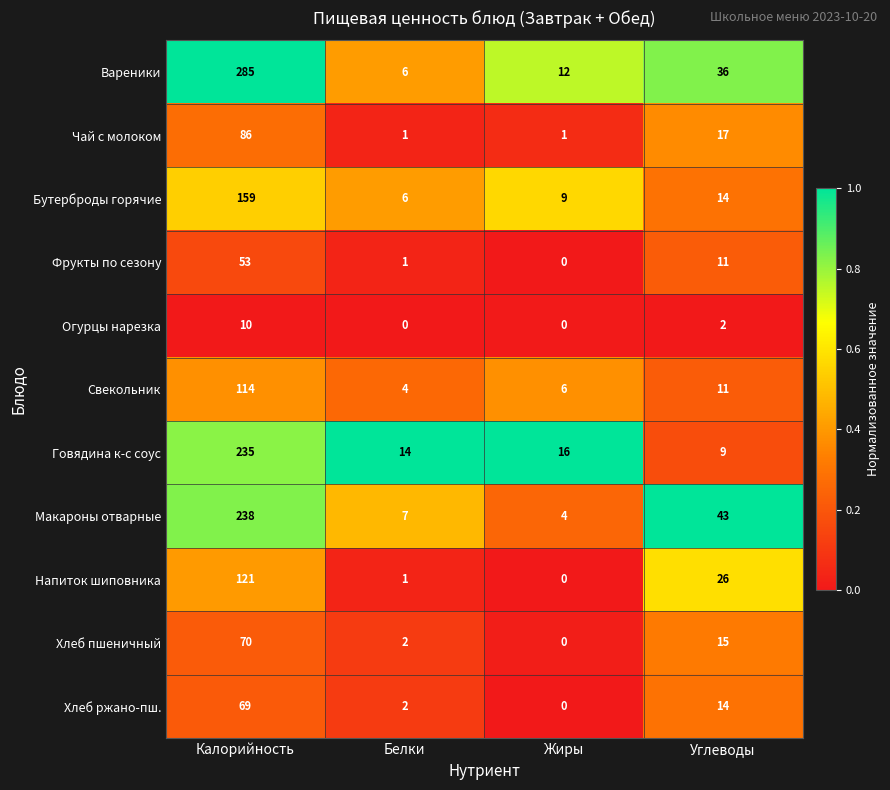

The Макароны отварные series shows 43 at Углеводы. True or false?

True